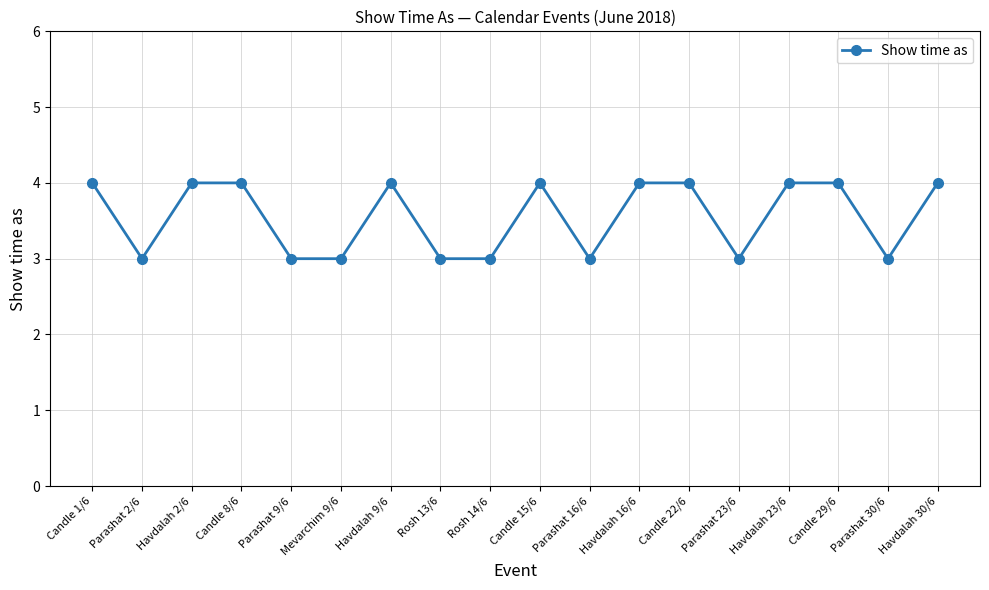

What is the sum of the values at Rosh 14/6 and Havdalah 2/6?

7